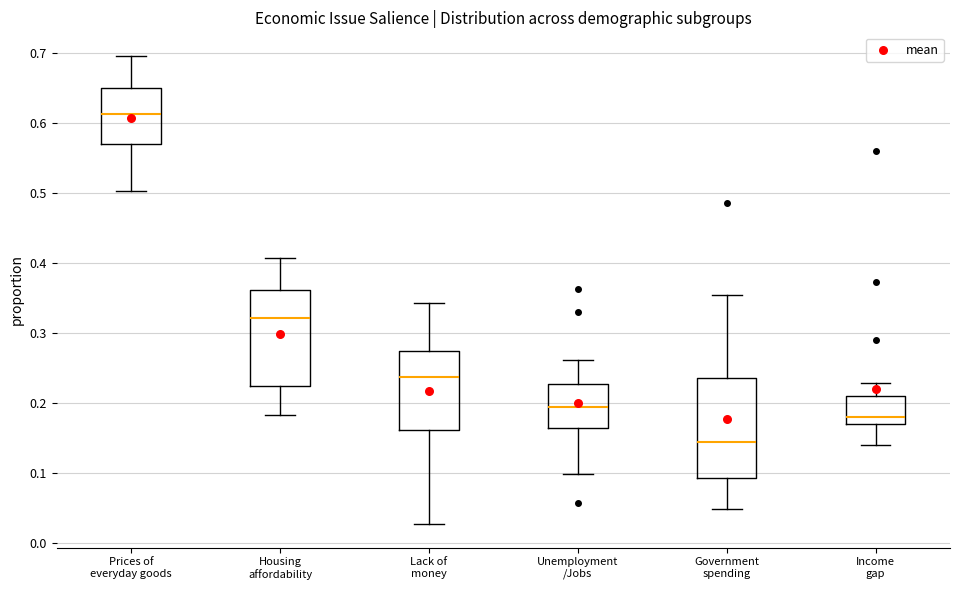

Where is the lower edge of the box for Government spending on the y-axis? The values are not printed on the chart, so give them approximately, as read against the axis.

0.09